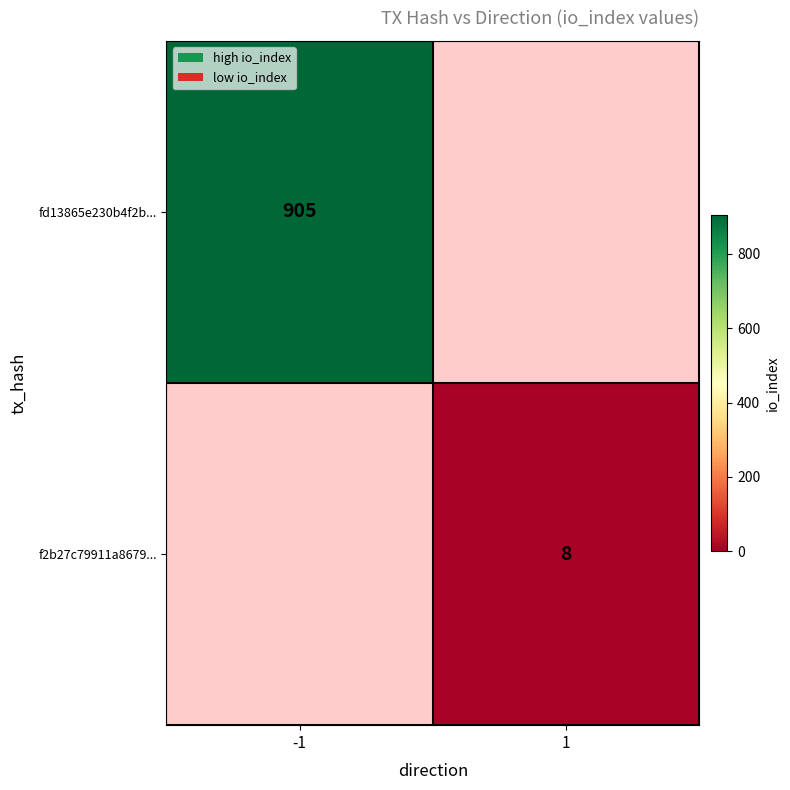

True or false: fd13865e230b4f2b... has a value of 905 at -1.

True